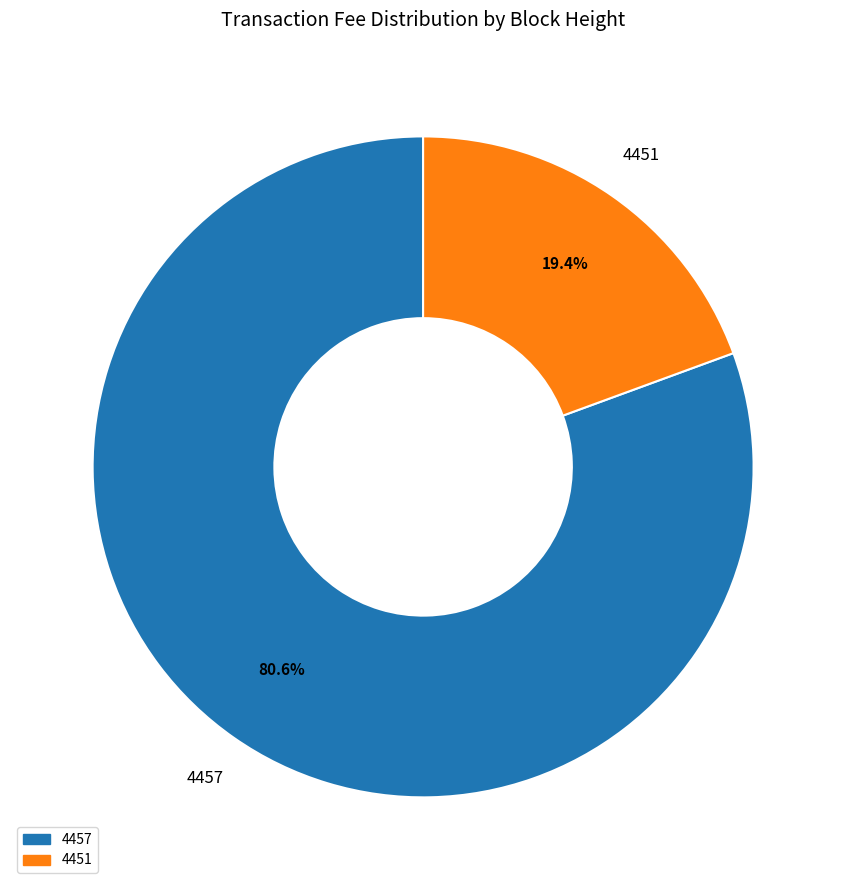

Which slice is the smallest?

4451